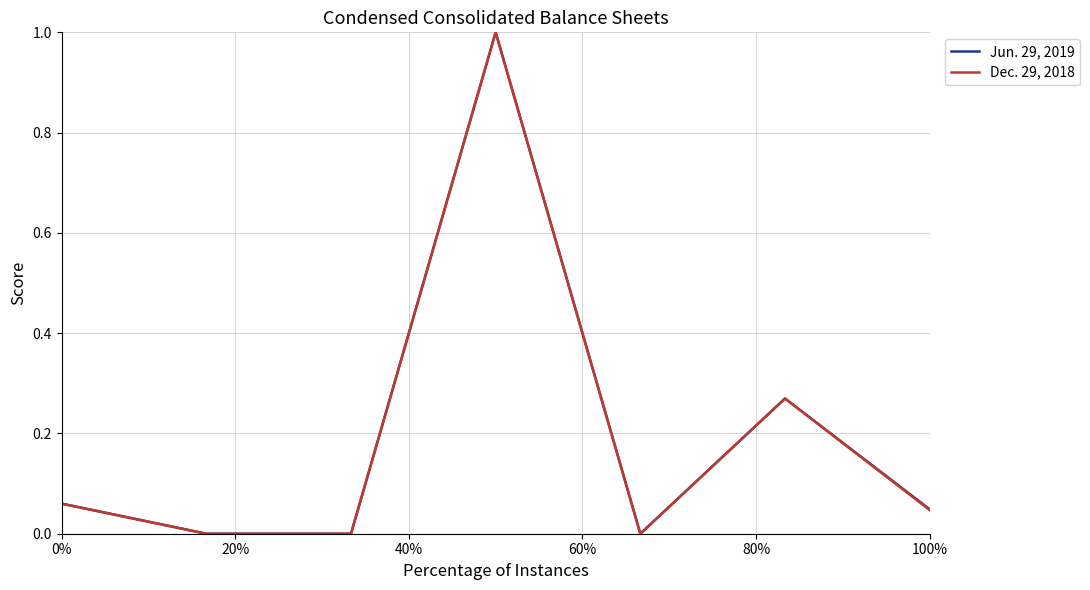

List the series in order of their overall mean, highest first.

Jun. 29, 2019, Dec. 29, 2018